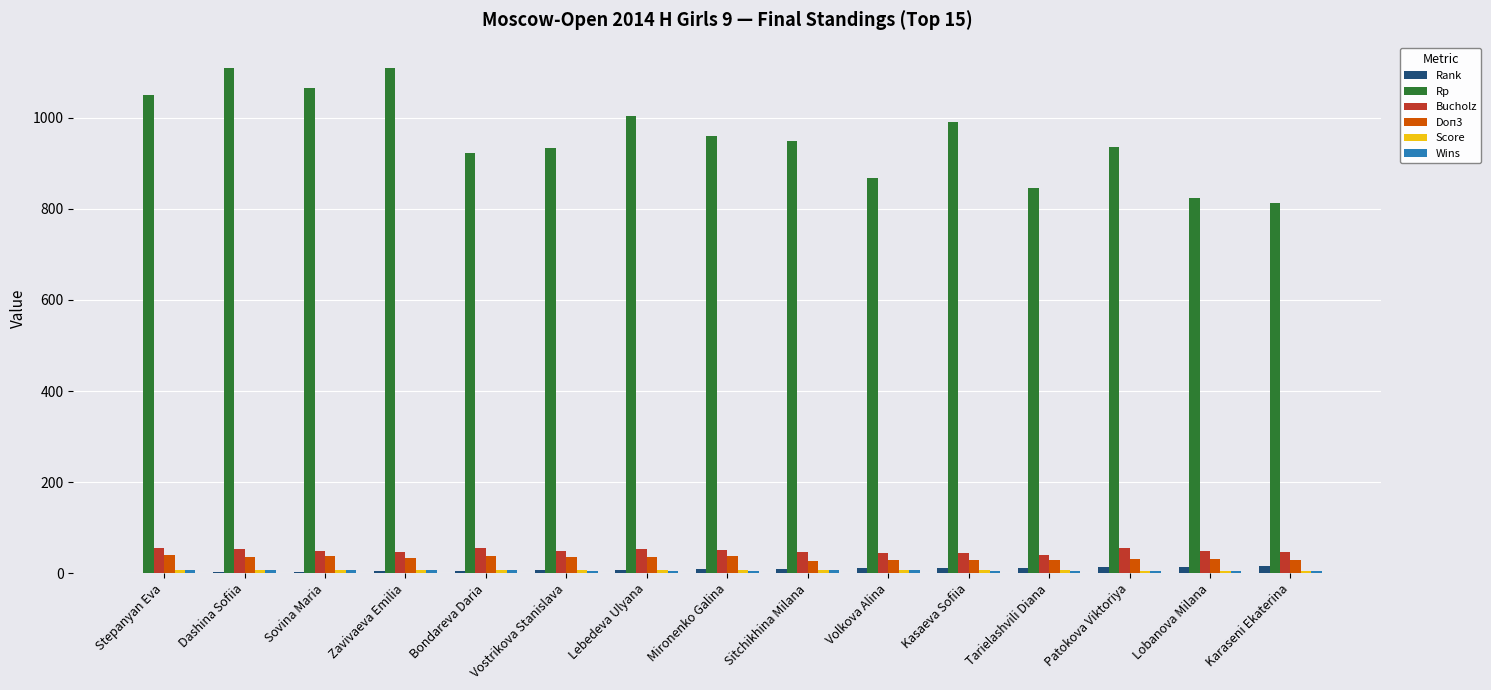

The value of Bucholz at Stepanyan Eva is 54.0. True or false?

True